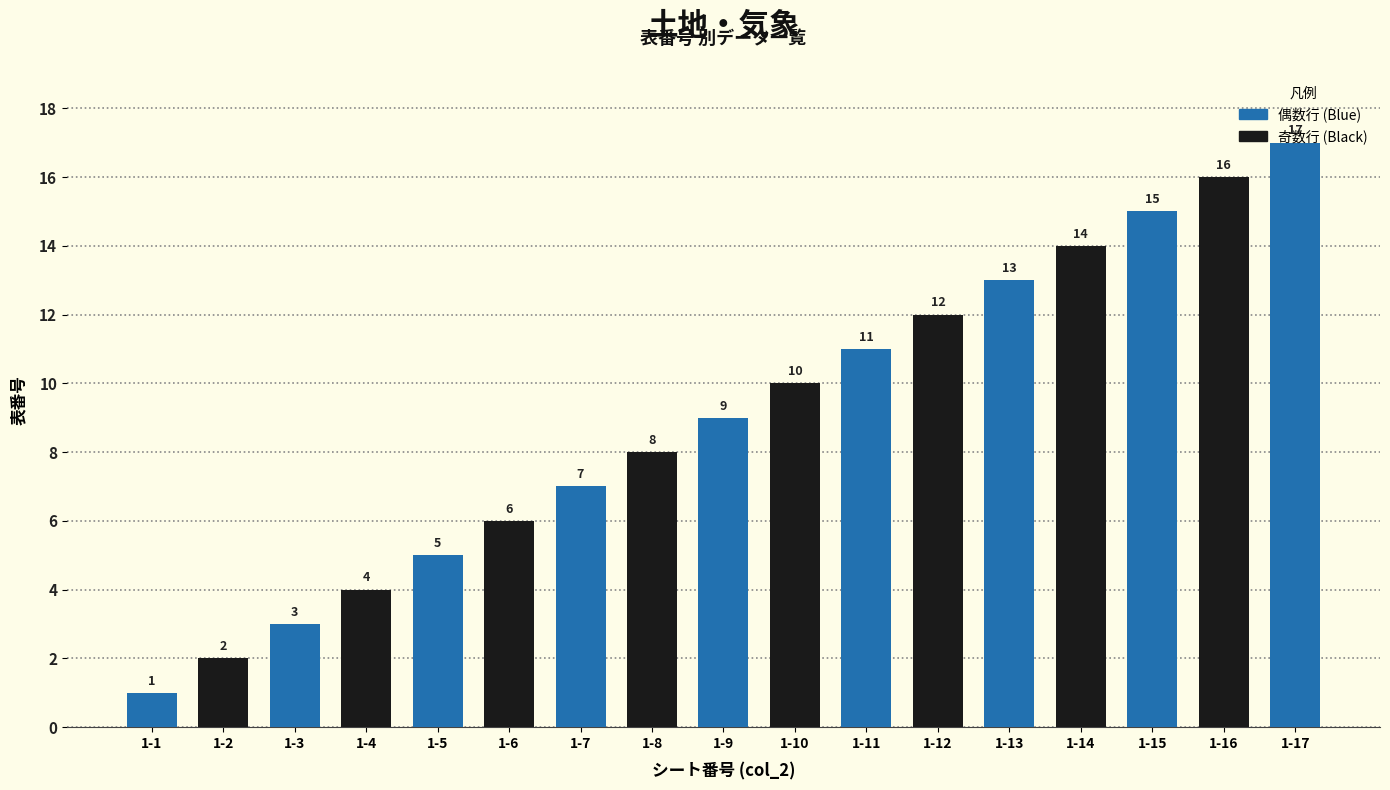

What is the maximum value shown in the chart?

17